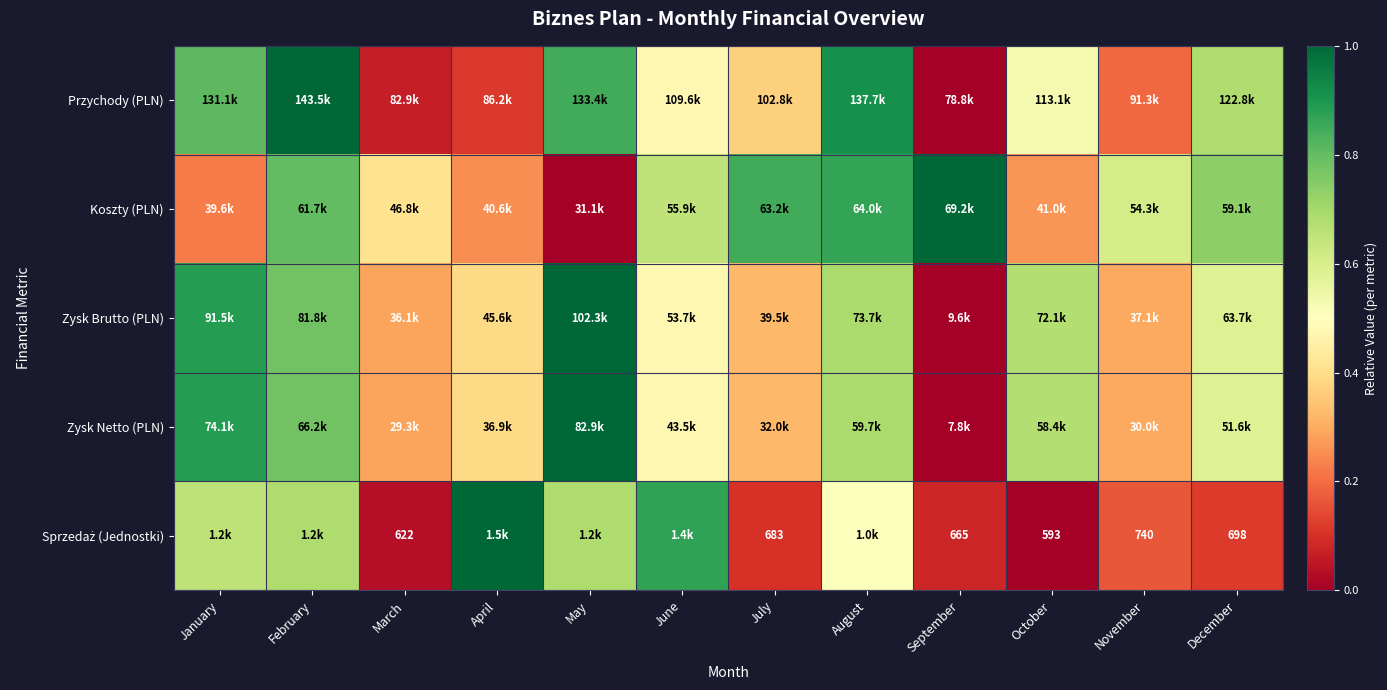

At which category is the sum across all series the highest?

February